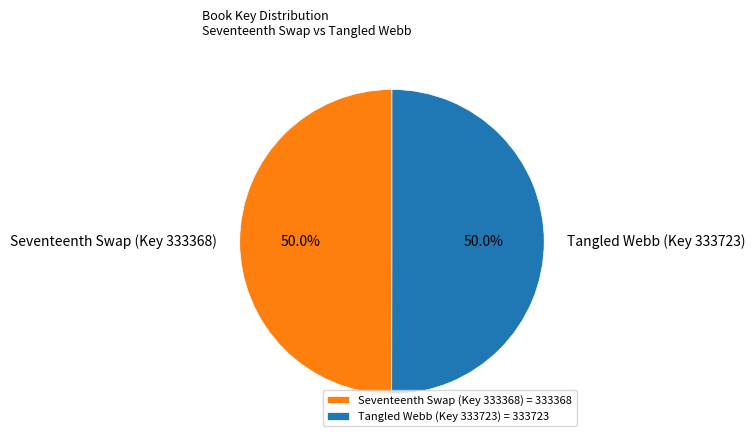

How many segments does this pie chart have?

2